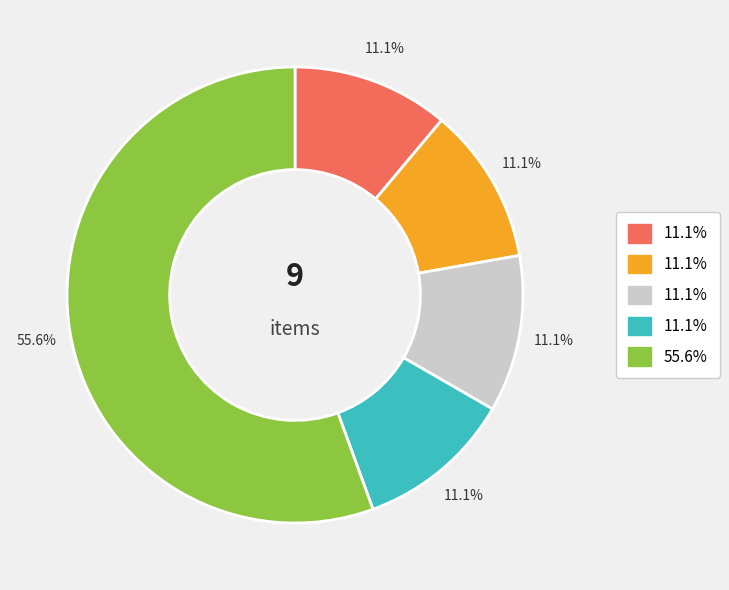

Is there a majority slice in this chart?

Yes